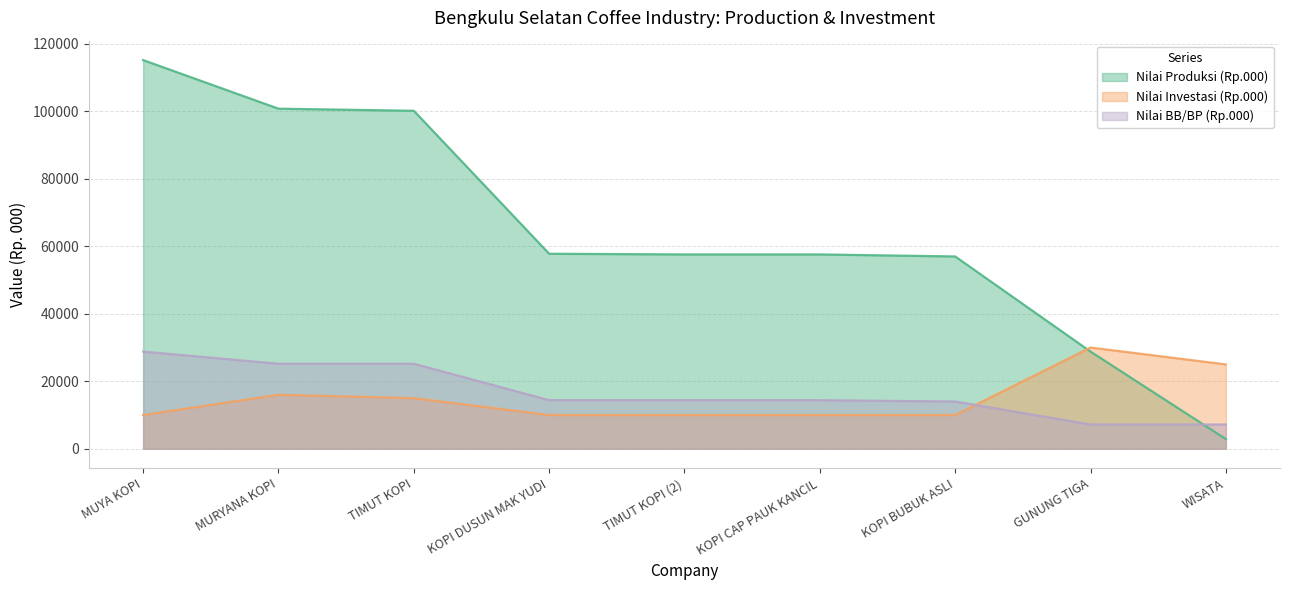

Is it true that Nilai BB/BP (Rp.000) equals 7200 at WISATA?

True